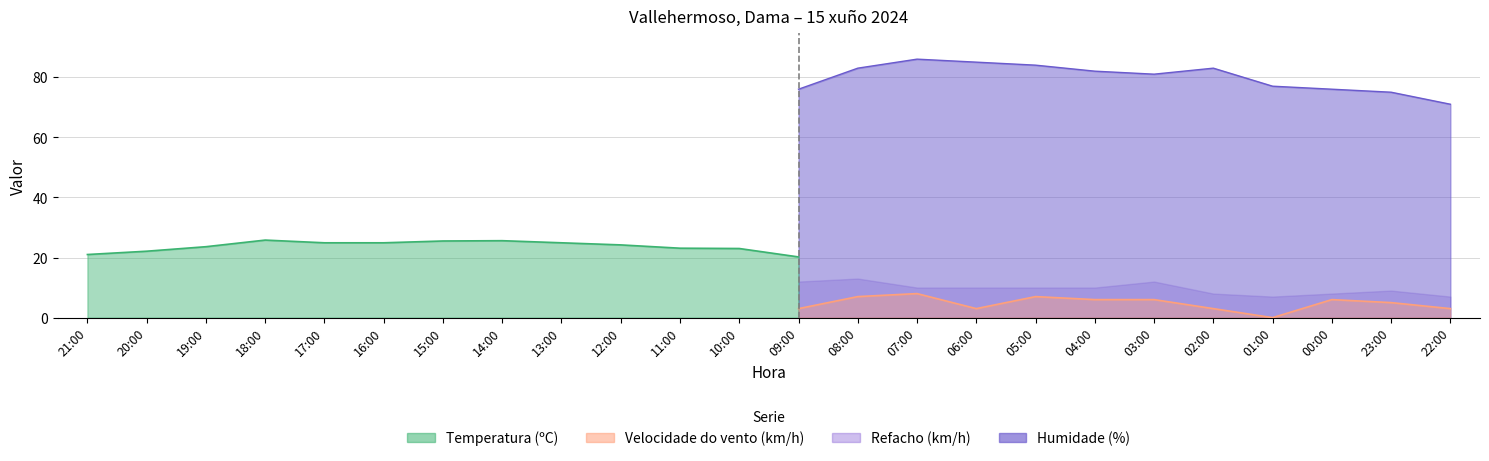

Does the chart display data point markers on the line(s)?

No